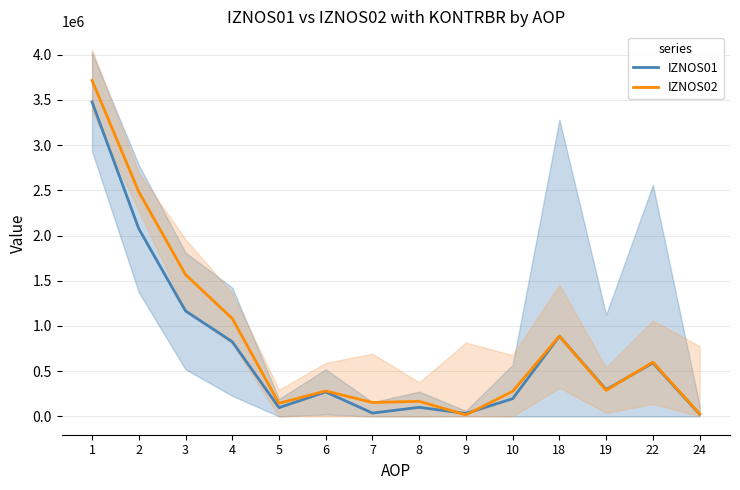

True or false: IZNOS02 has a value of 1568323.3 at 3.

True